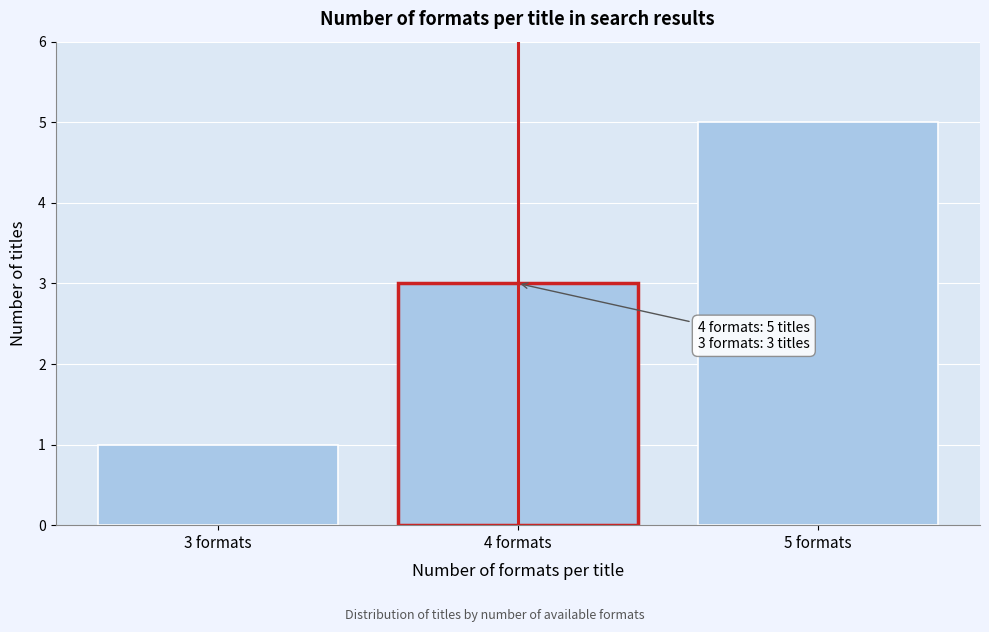

Which range on the x-axis has the tallest bar?

4.5 to 5.5